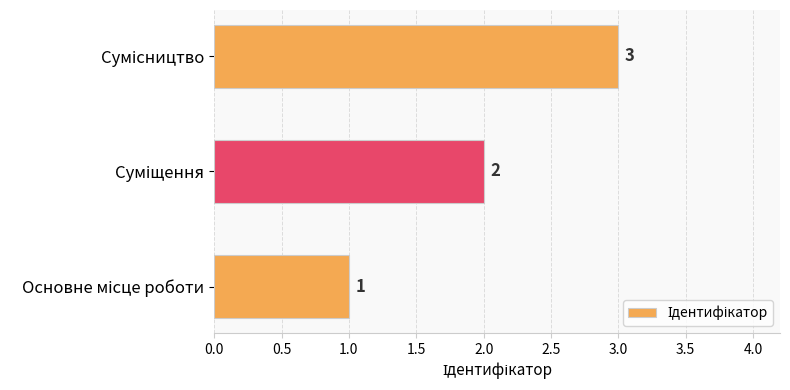

Count the values in the range 1 to 3.

3